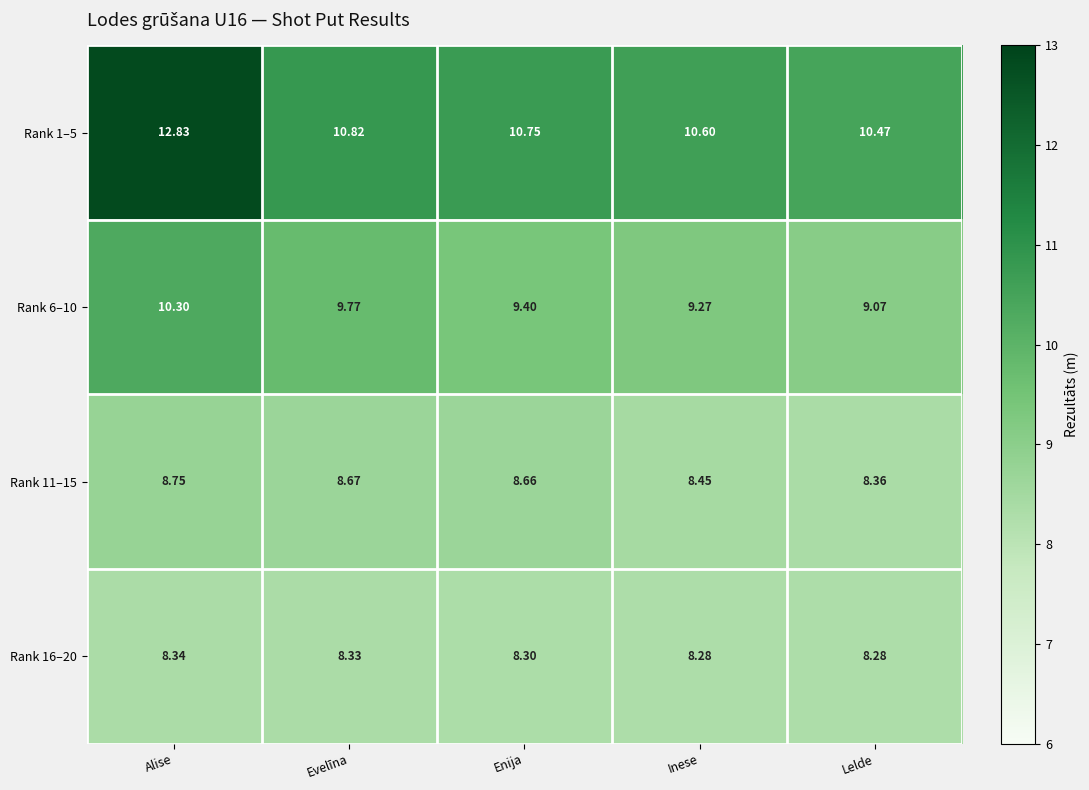

At which category does the chart reach its peak across all series?

Alise